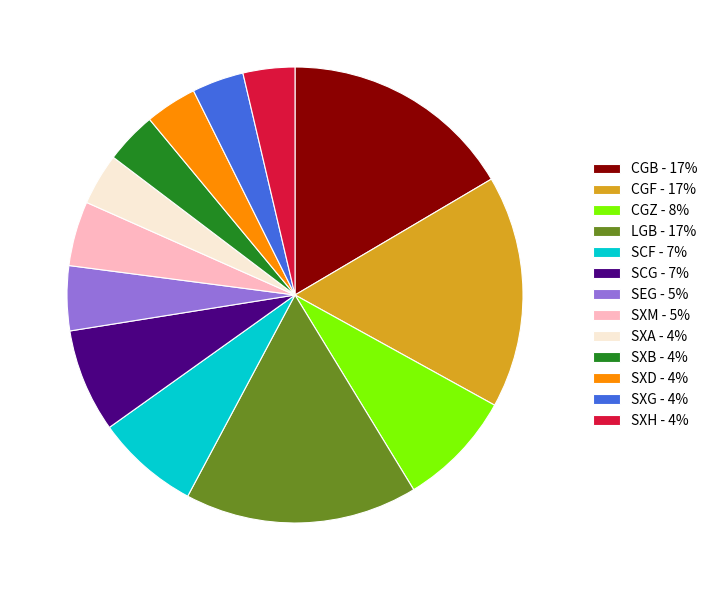

The SXD - 4% slice represents 4% of the pie. True or false?

True